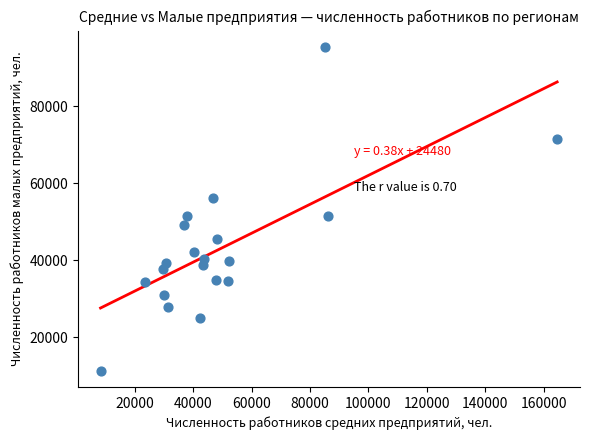

What is the range of Y values (max minus min)?

84128